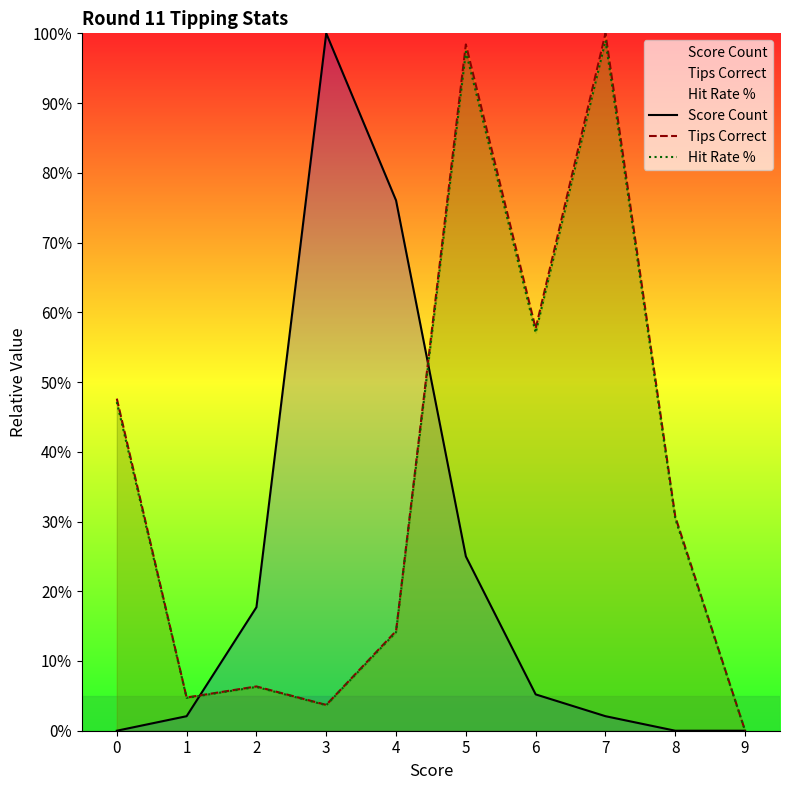

How many interior local valleys does the Tips Correct series have?

3